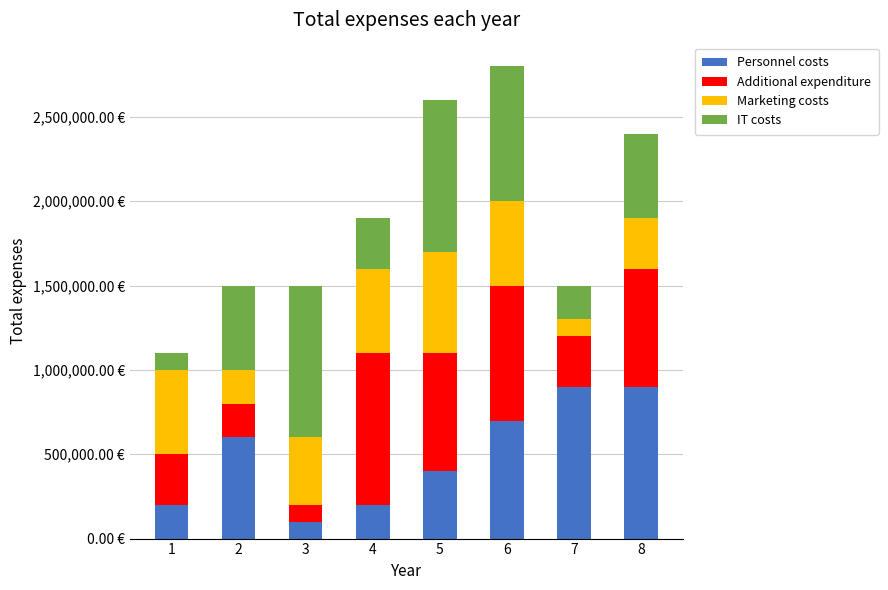

At which label is Marketing costs closest to 350000?

3